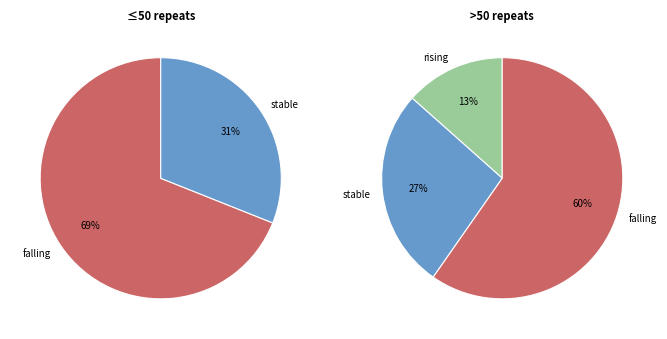

Do rising and stable together represent more than half of the pie?

No